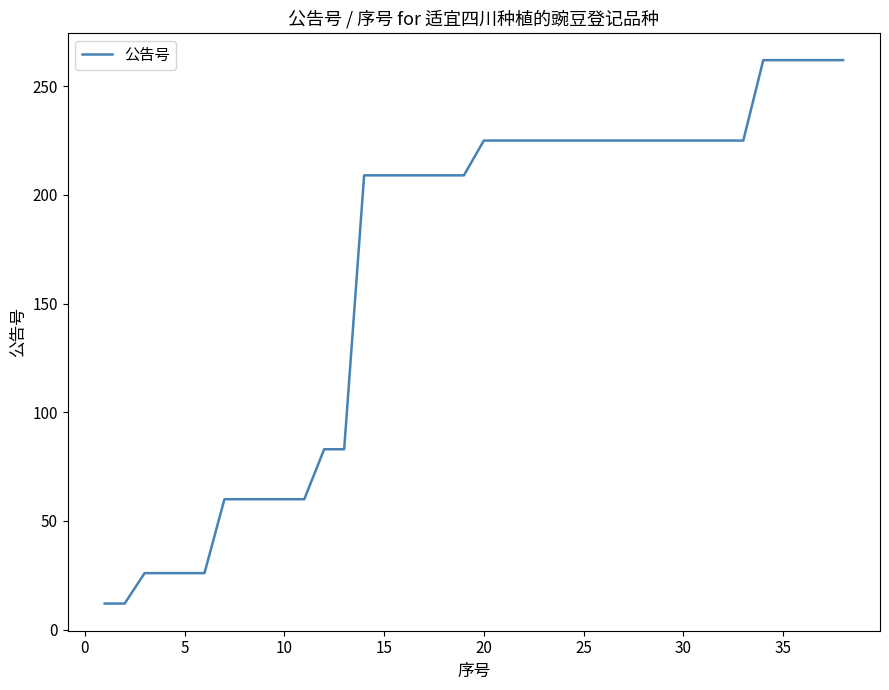

What is the greatest value displayed?

262